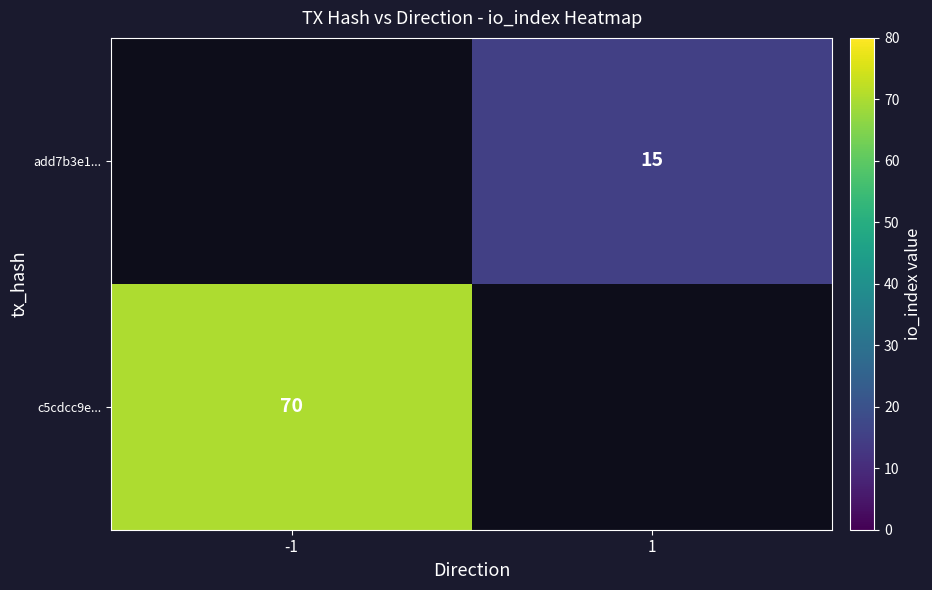

Between 1 and -1, which is larger?

-1